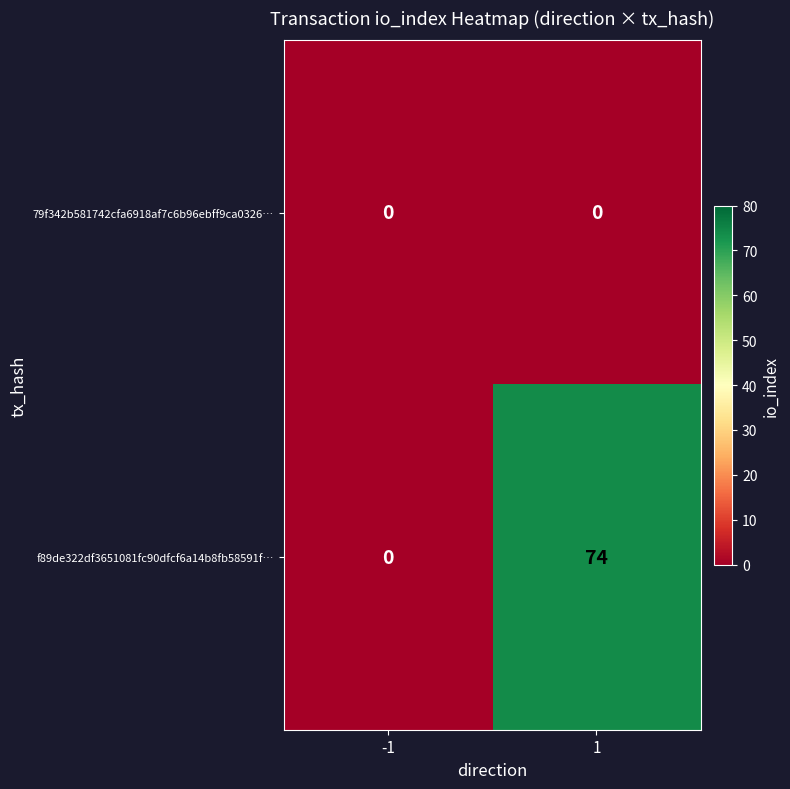

How many distinct data groups are displayed?

2